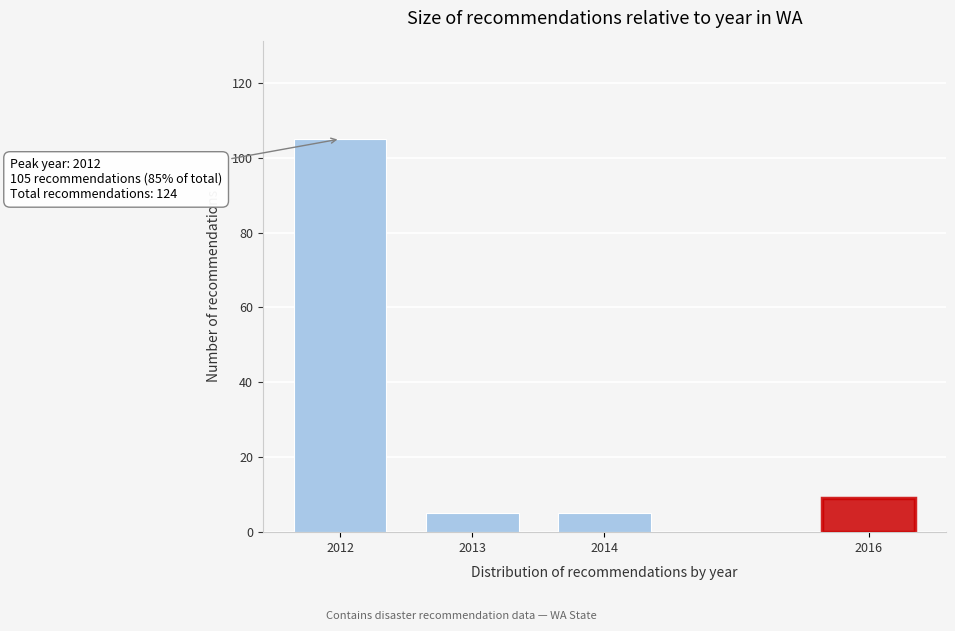

Reading left to right, extract all data points from this chart.

2012=105	2013=5	2014=5	2016=9